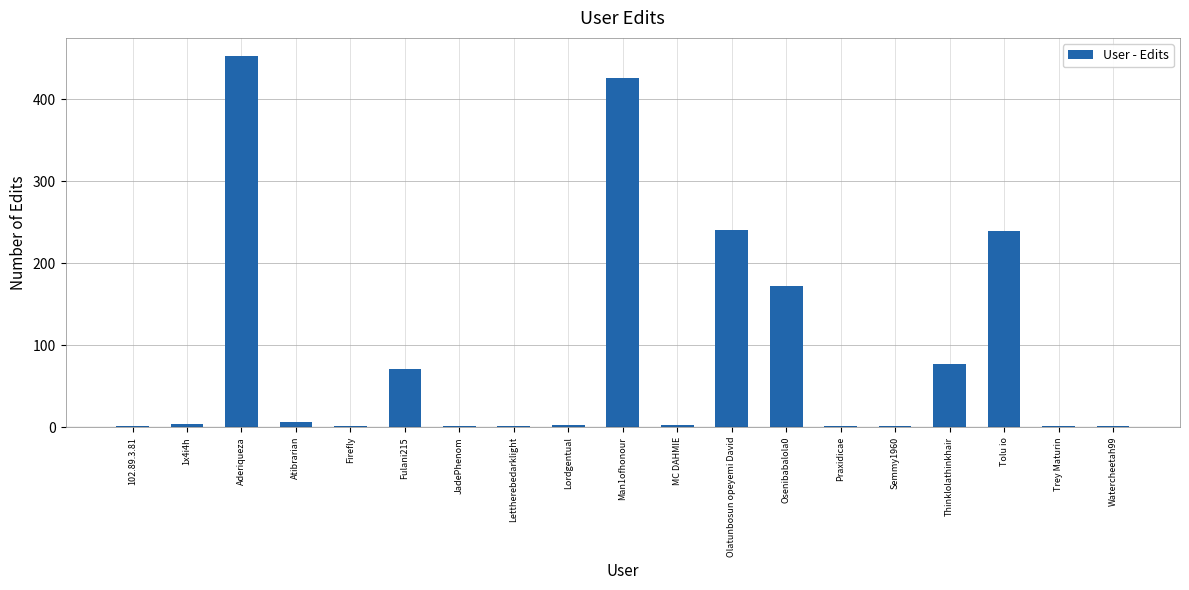

How many categories are shown in the chart?

19